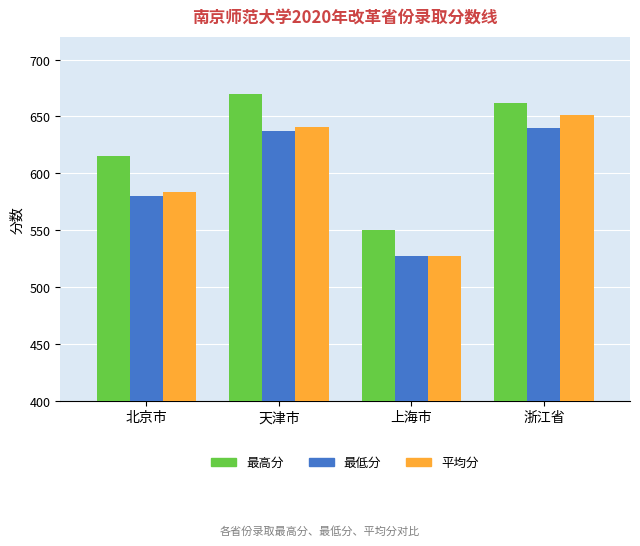

What is the lowest value of the 最低分 series?

527.0